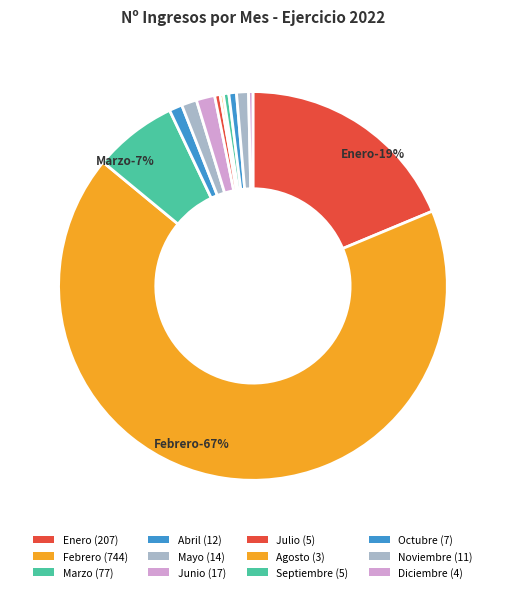

What is the smallest slice in the pie chart?

Agosto